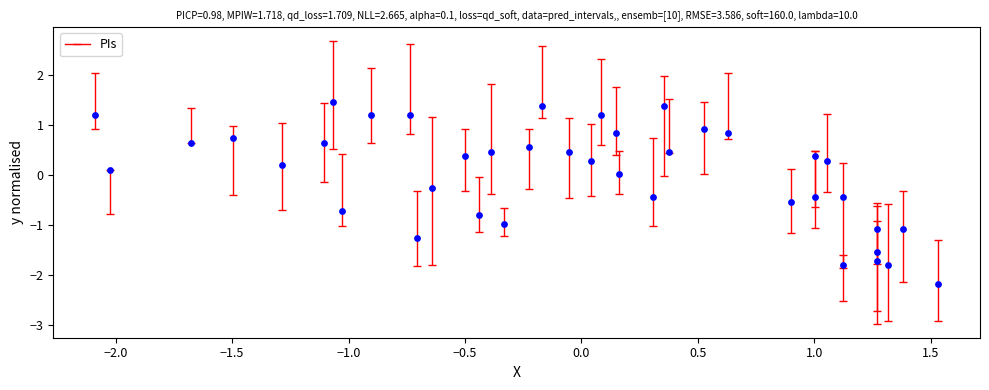

What is the range of X values (max minus min)?

3.6